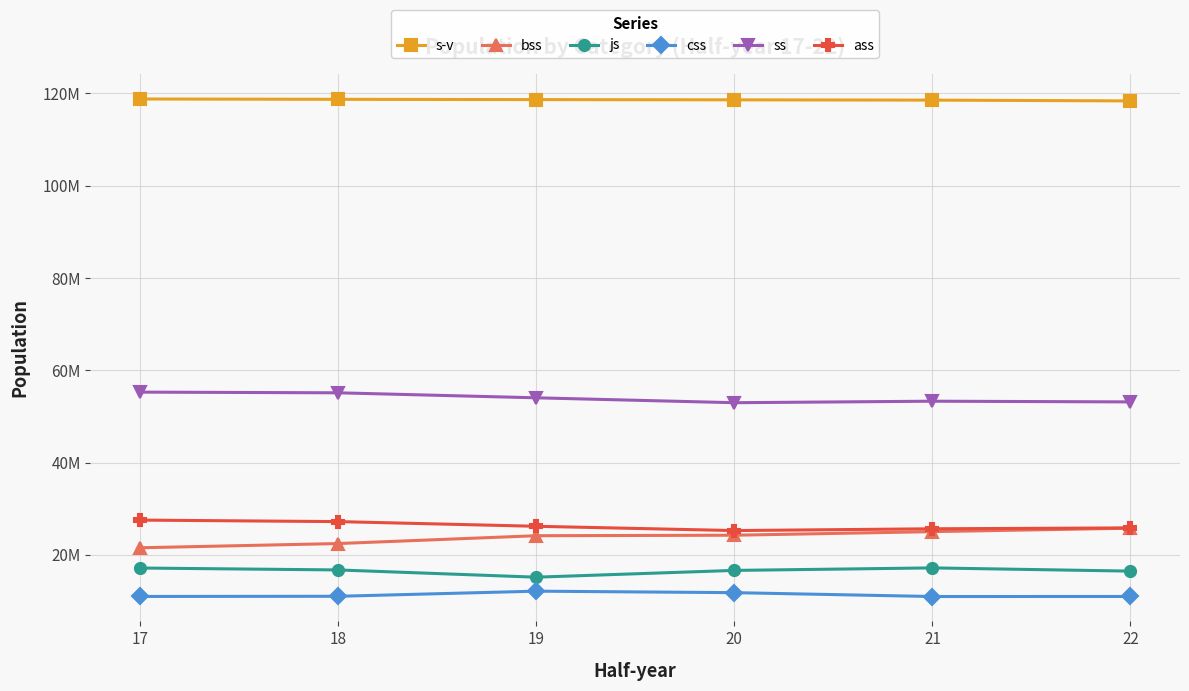

What are all the series names shown in the legend?

s-v, bss, js, css, ss, ass